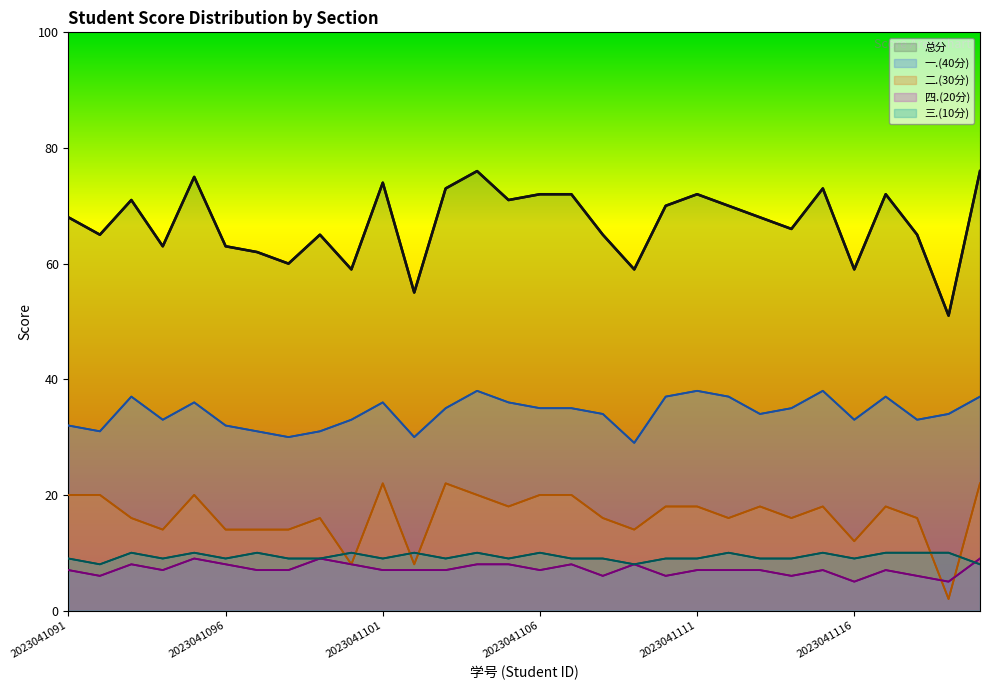

Where is 三.(10分) nearest to the value 9?

2023041091